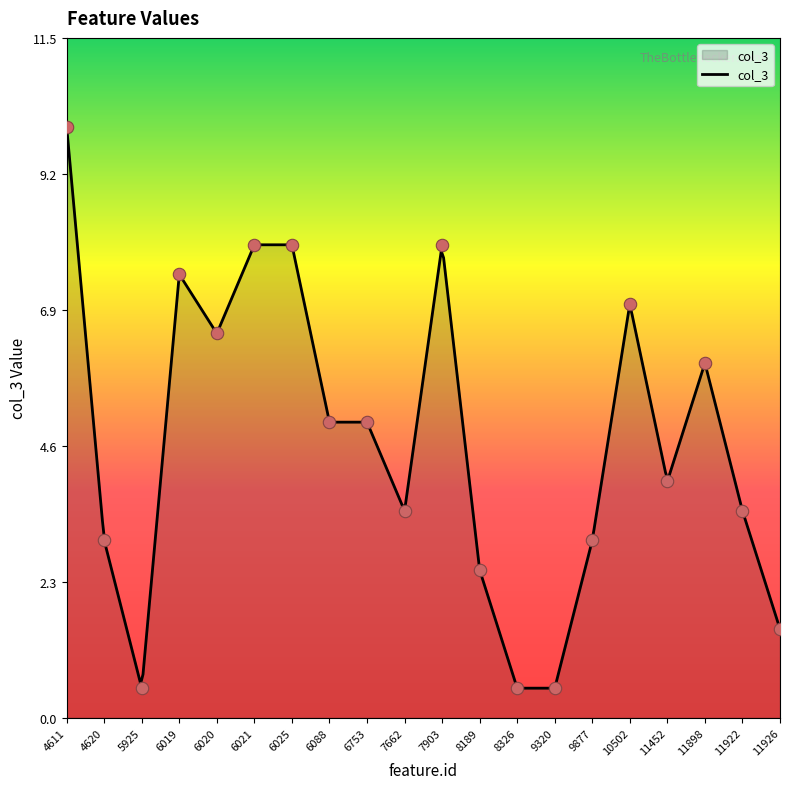

What is the change in value from 6025 to 11452?

-4.0